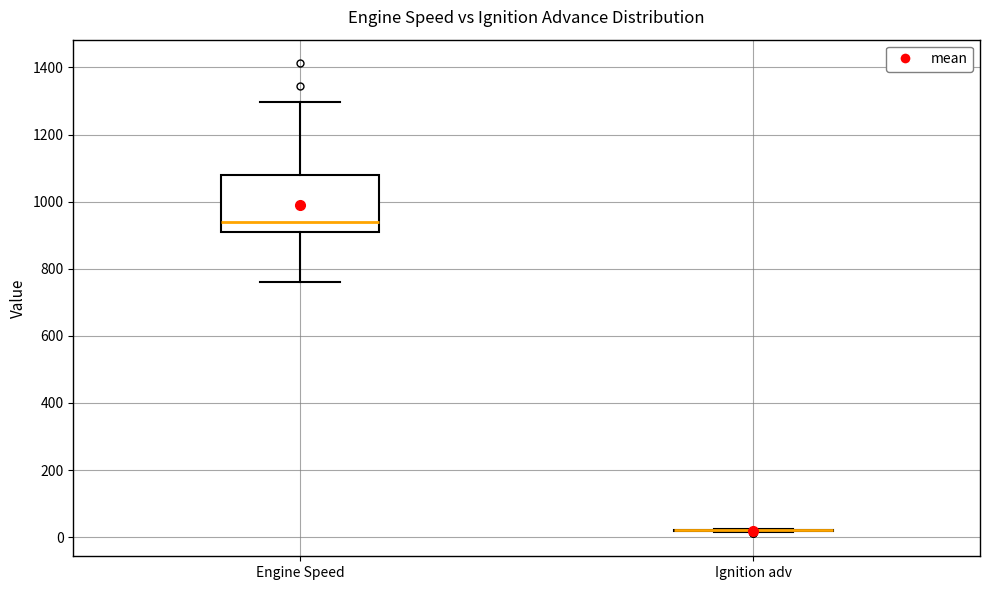

Which box is the tallest, from its lower edge to its upper edge?

Engine Speed